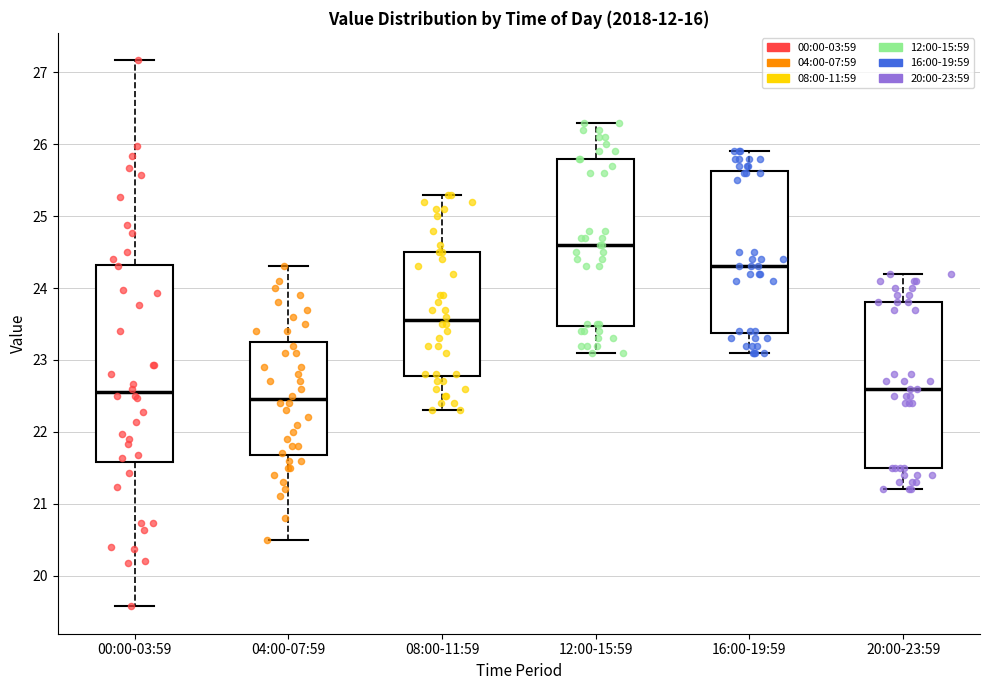

Which box is the tallest, from its lower edge to its upper edge?

00:00-03:59